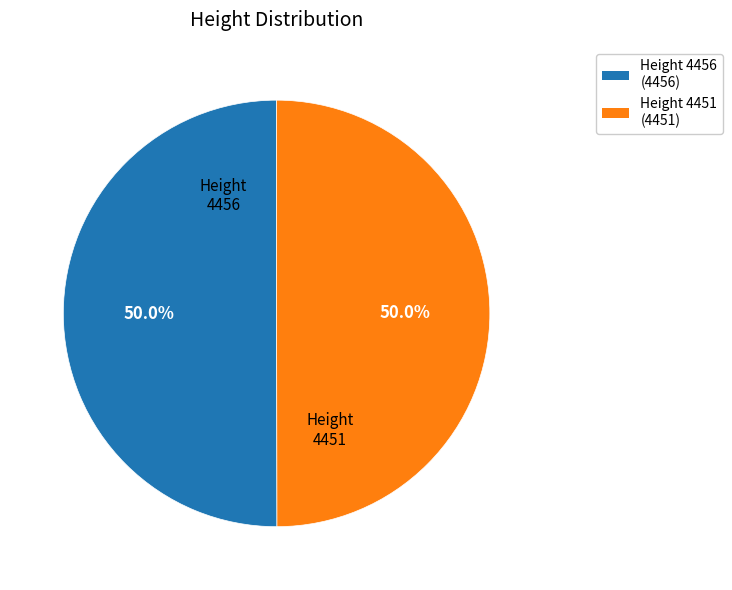

Count the number of slices in the pie.

2